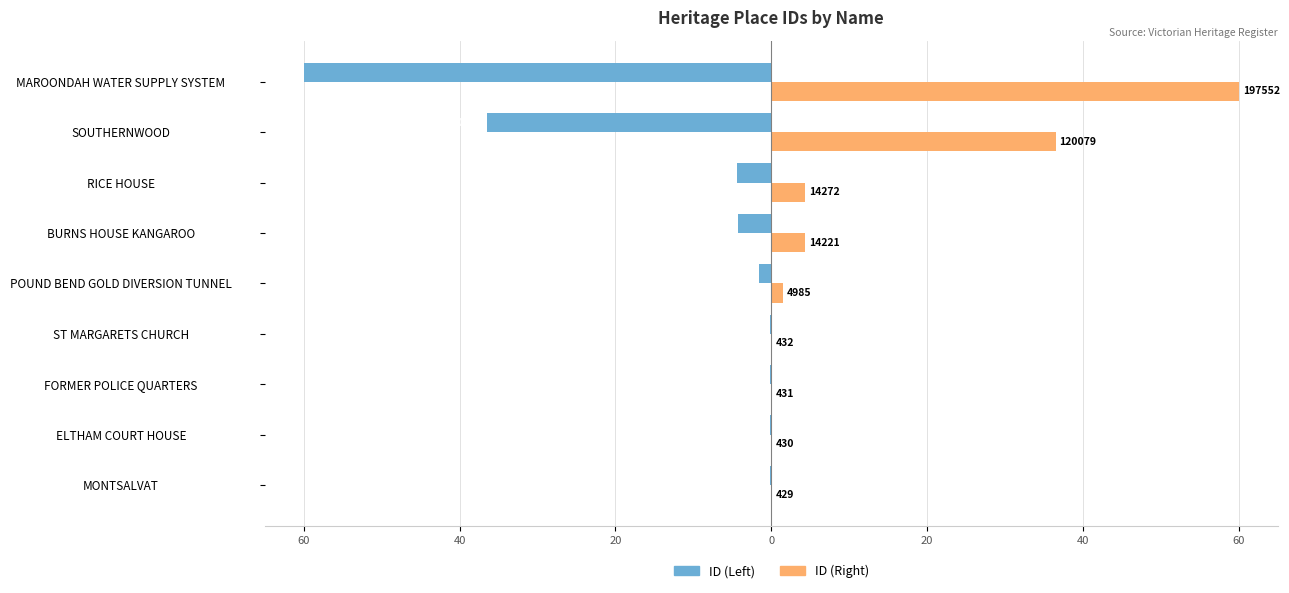

List the series in order of their overall mean, highest first.

ID (Right), ID (Left)